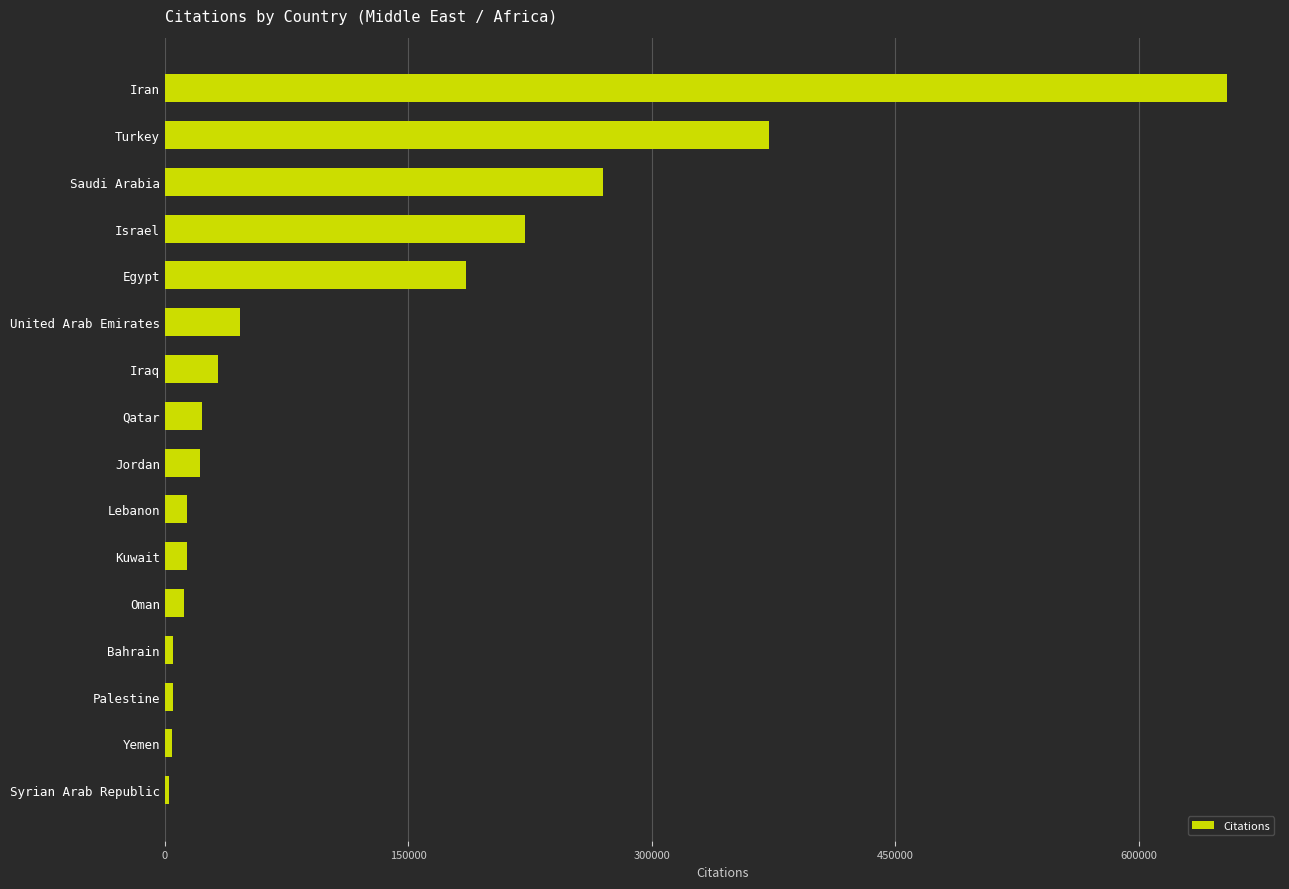

At which category does the chart reach its peak across all series?

Iran